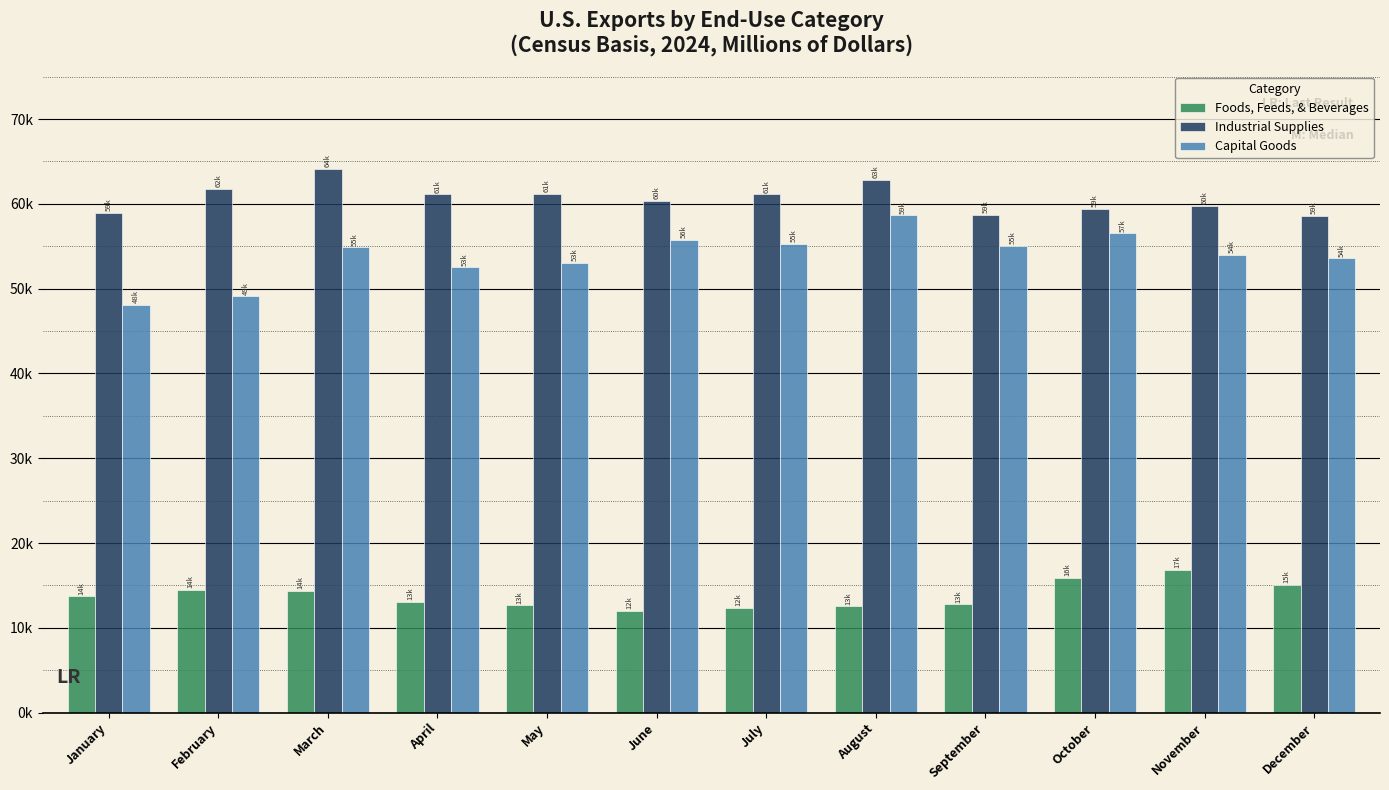

Is it true that Foods, Feeds, & Beverages equals 12789 at September?

True